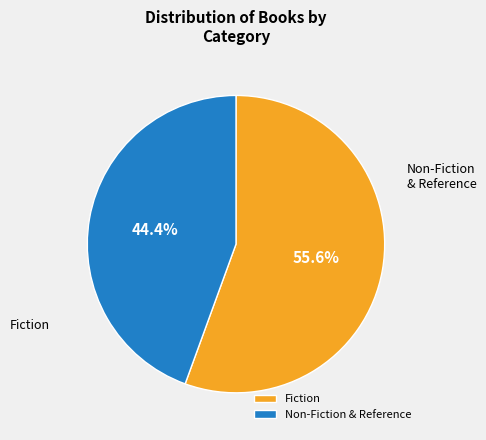

To the nearest percent, what is the difference between the largest and smallest slice percentages?

11%